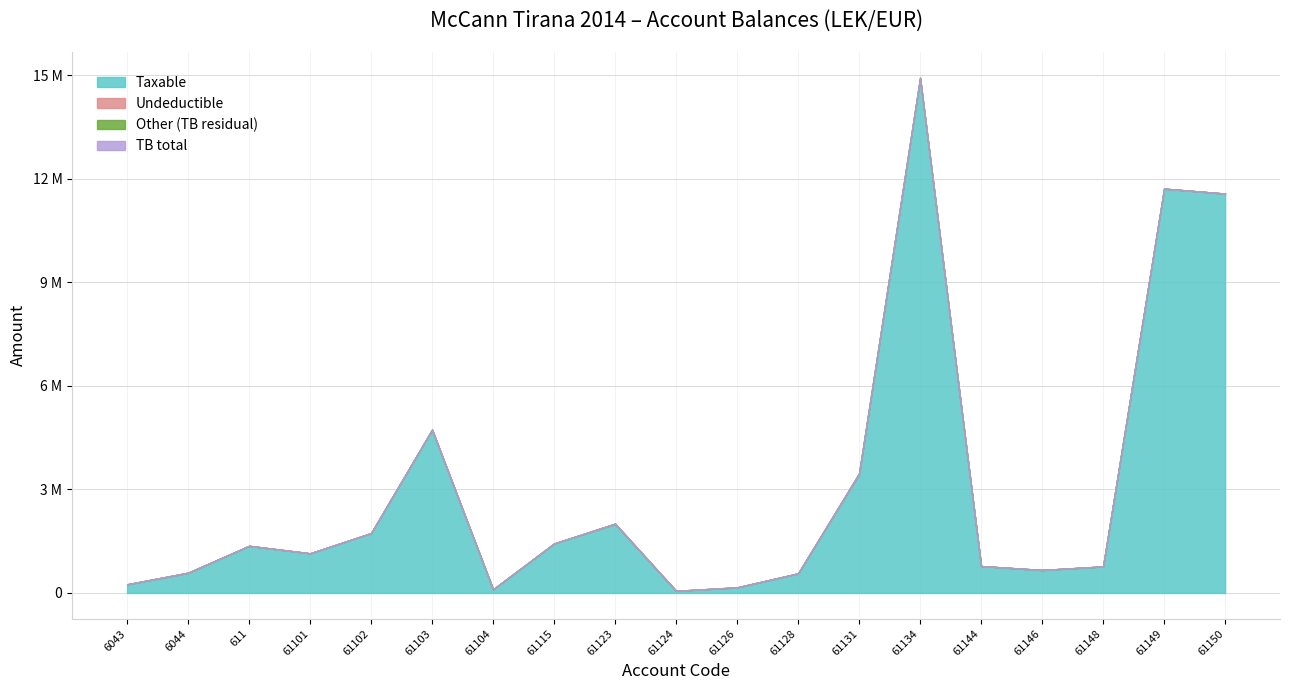

True or false: Taxable and Undeductible intersect in this chart.

False